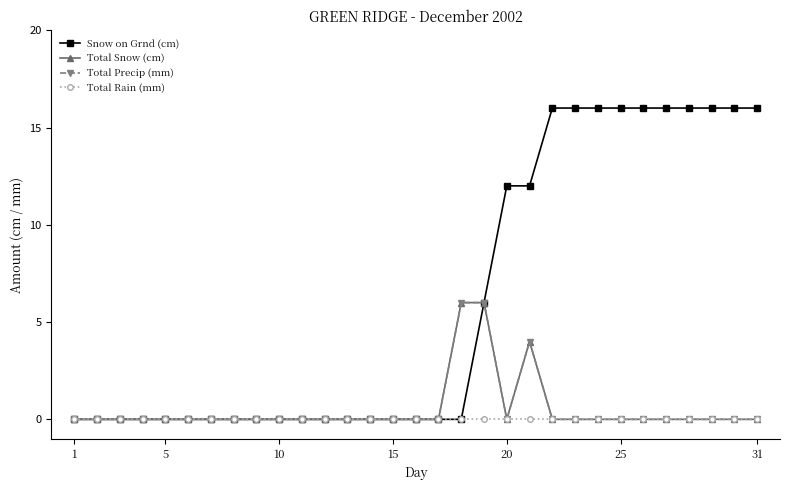

Reading right to left, list all the values displayed in this chart.

Snow on Grnd (cm): 16	16	16	16	16	16	16	16	16	16	12	12	6	0	0	0	0	0	0	0	0	0	0	0	0	0	0	0	0	0	0
Total Snow (cm): 0	0	0	0	0	0	0	0	0	0	4	0	6	6	0	0	0	0	0	0	0	0	0	0	0	0	0	0	0	0	0
Total Precip (mm): 0	0	0	0	0	0	0	0	0	0	4	0	6	6	0	0	0	0	0	0	0	0	0	0	0	0	0	0	0	0	0
Total Rain (mm): 0	0	0	0	0	0	0	0	0	0	0	0	0	0	0	0	0	0	0	0	0	0	0	0	0	0	0	0	0	0	0